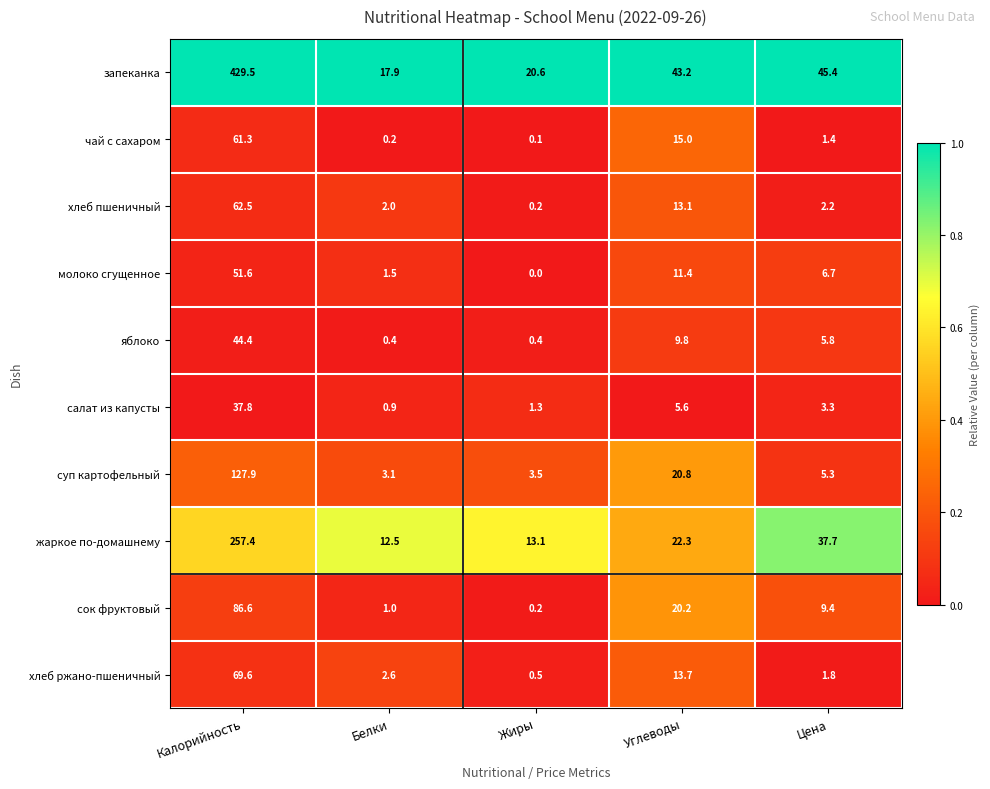

What is the total value across all series at Белки?

42.1